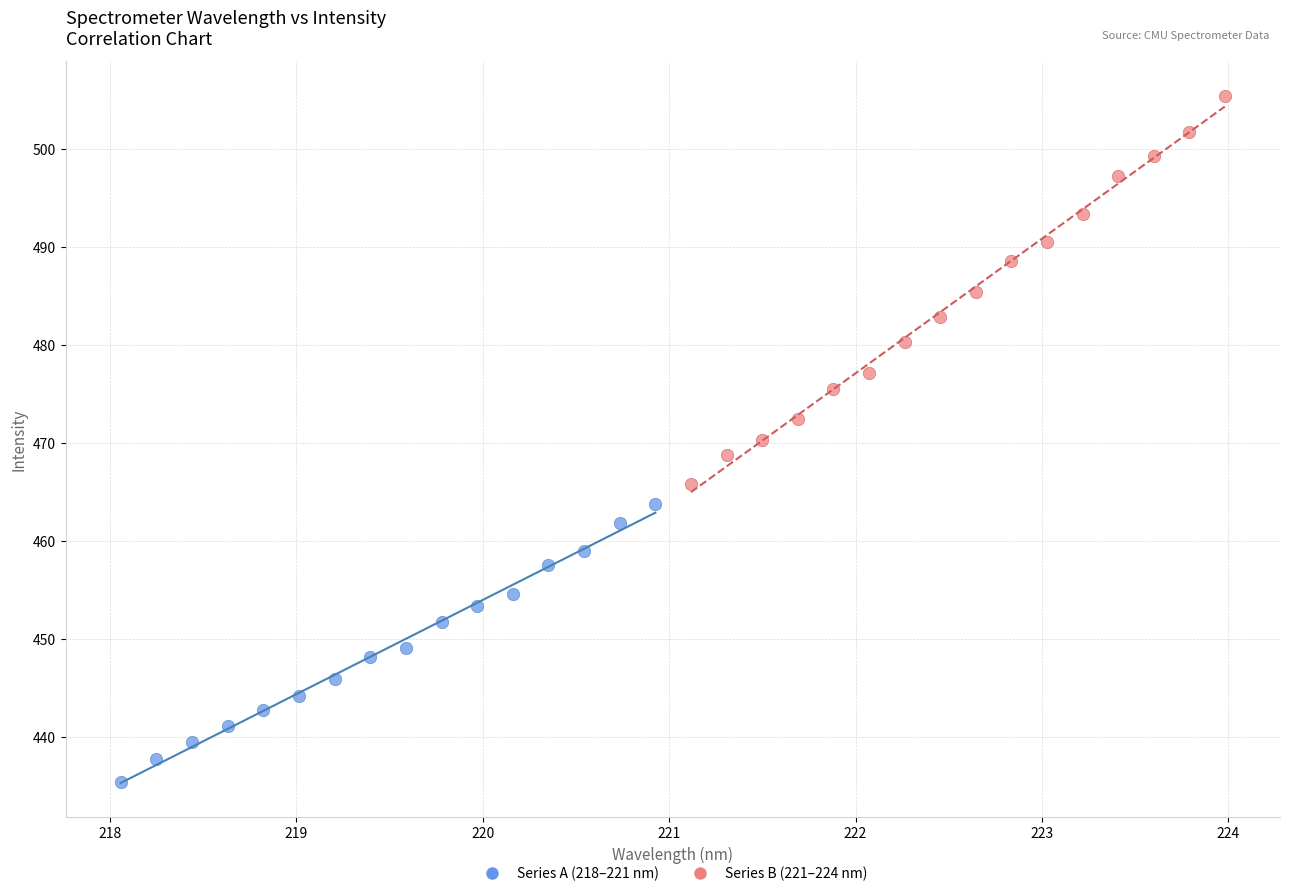

Which series reaches the maximum Y coordinate?

Series B (221–224 nm)